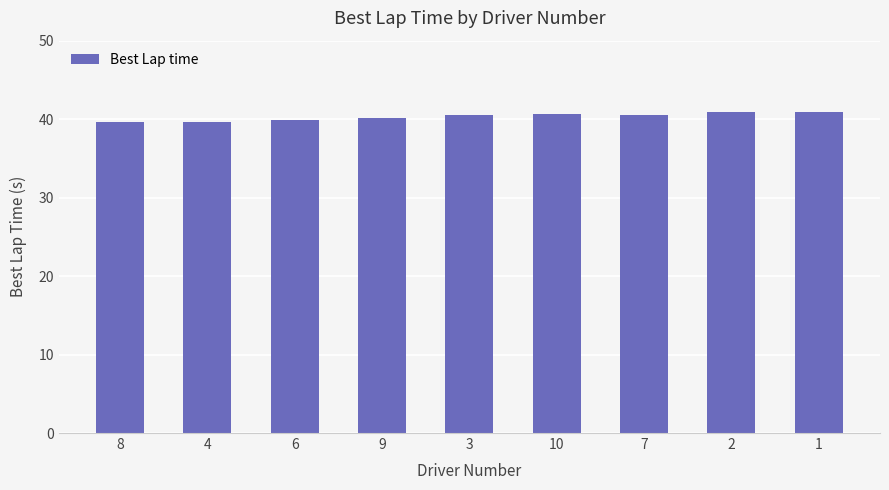

What is the label of the 4th bar from the right?

10